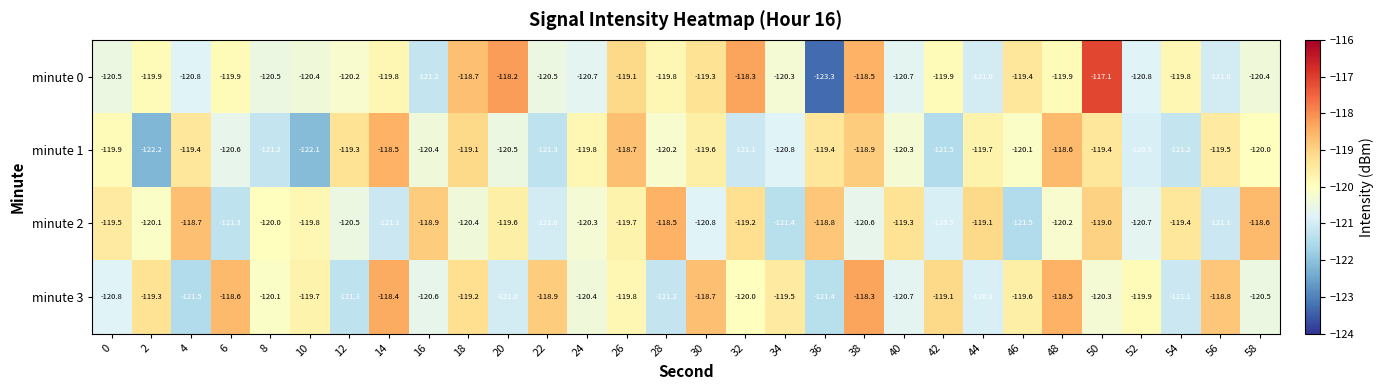

What is the greatest value displayed?

-117.1